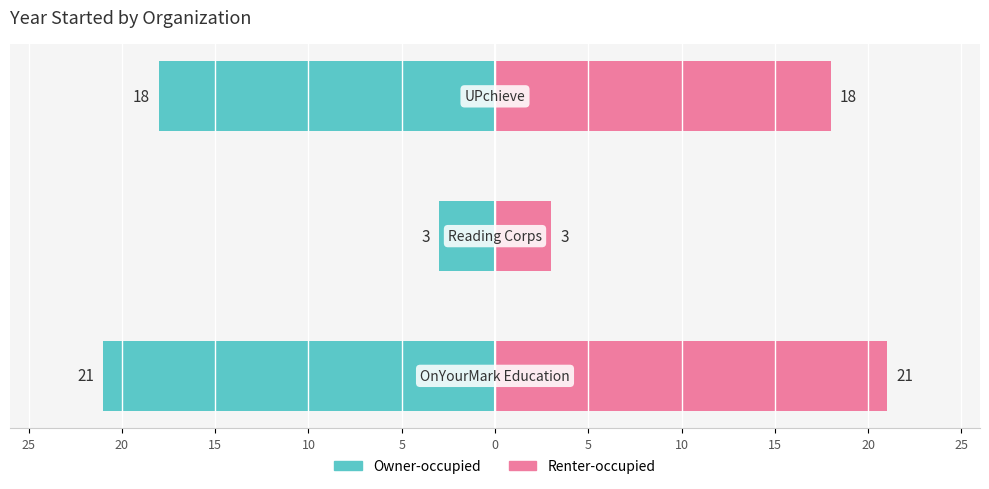

How many categories are shown in the chart?

3